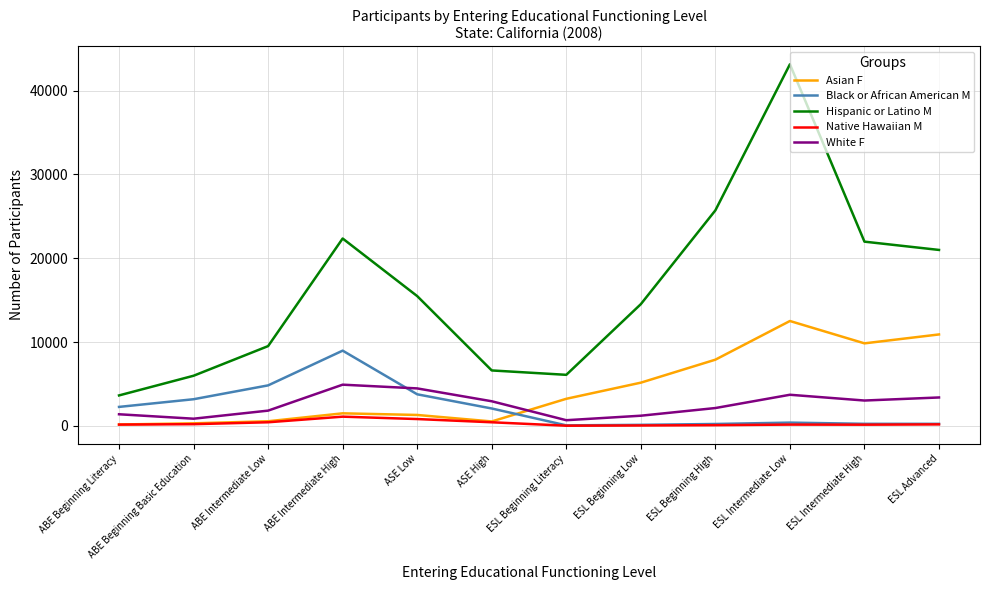

True or false: Native Hawaiian M and White F cross at least once.

False